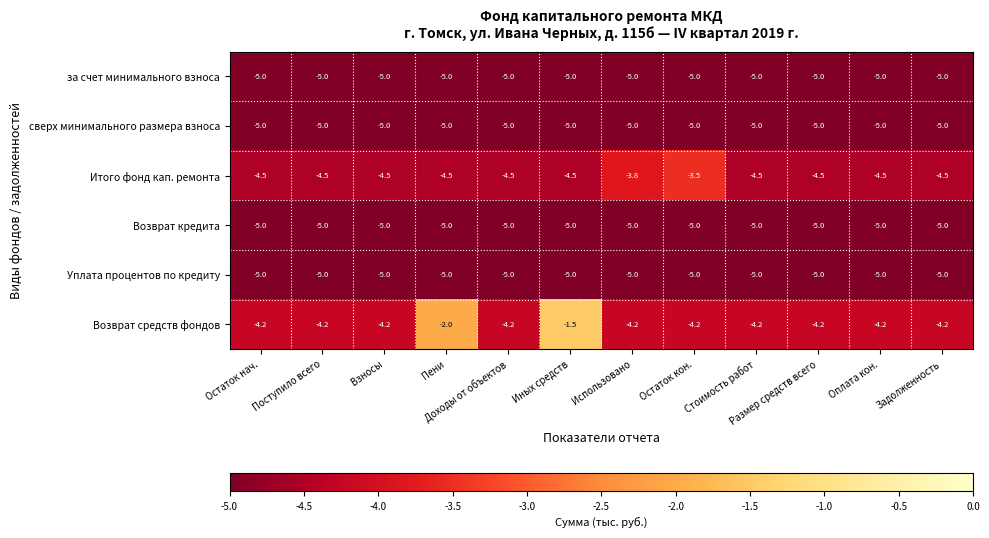

Which series has the largest total across all categories?

Возврат средств фондов